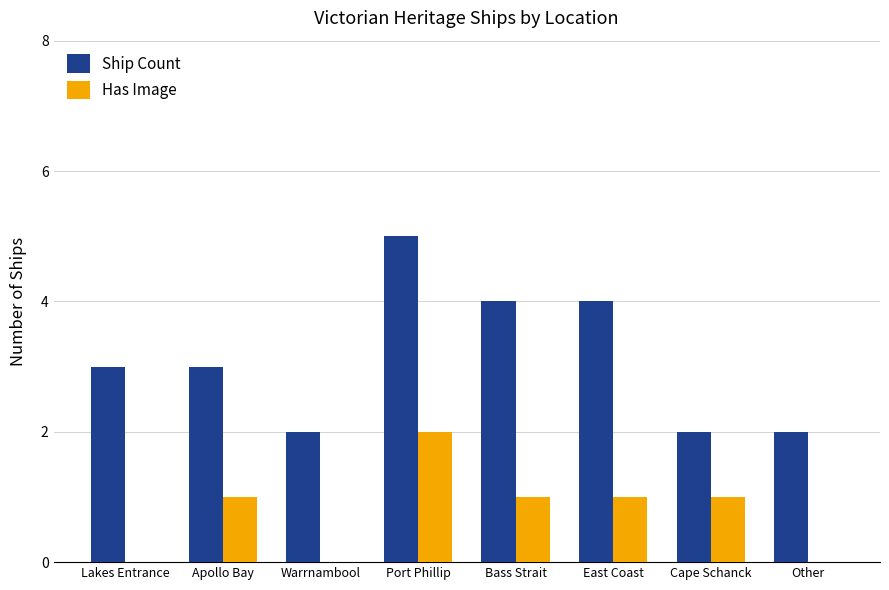

What is the total value across all series at Warrnambool?

2